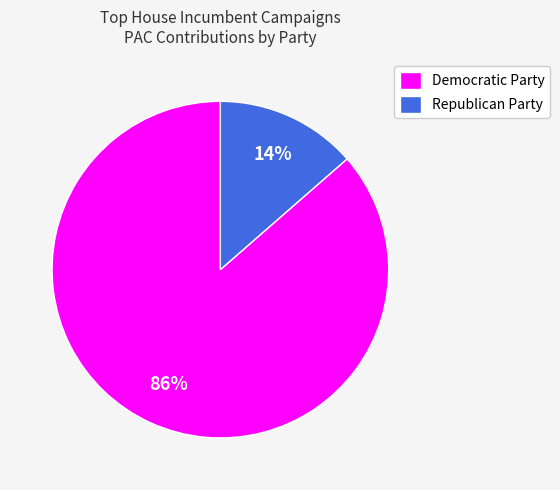

Does Democratic Party account for over 50% of the chart?

Yes